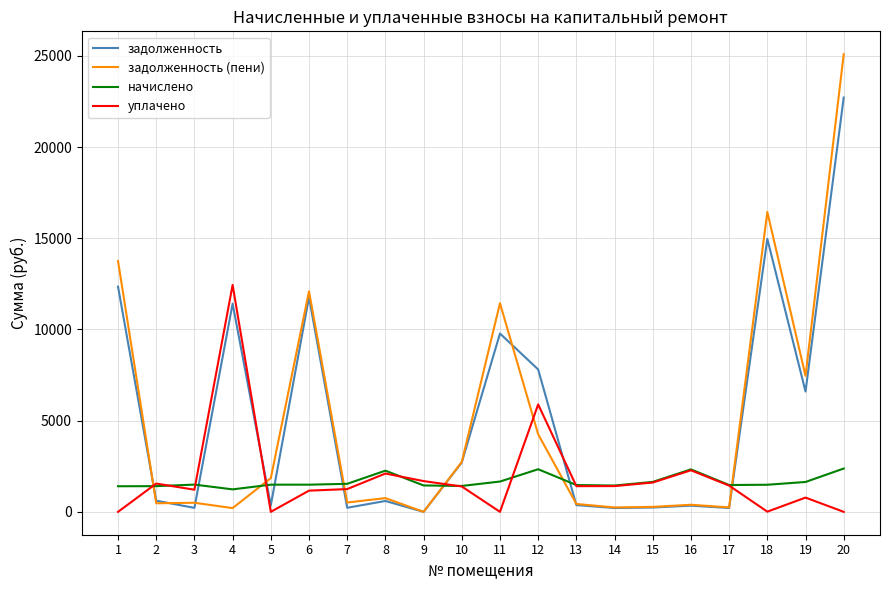

At which category is the sum across all series the highest?

20